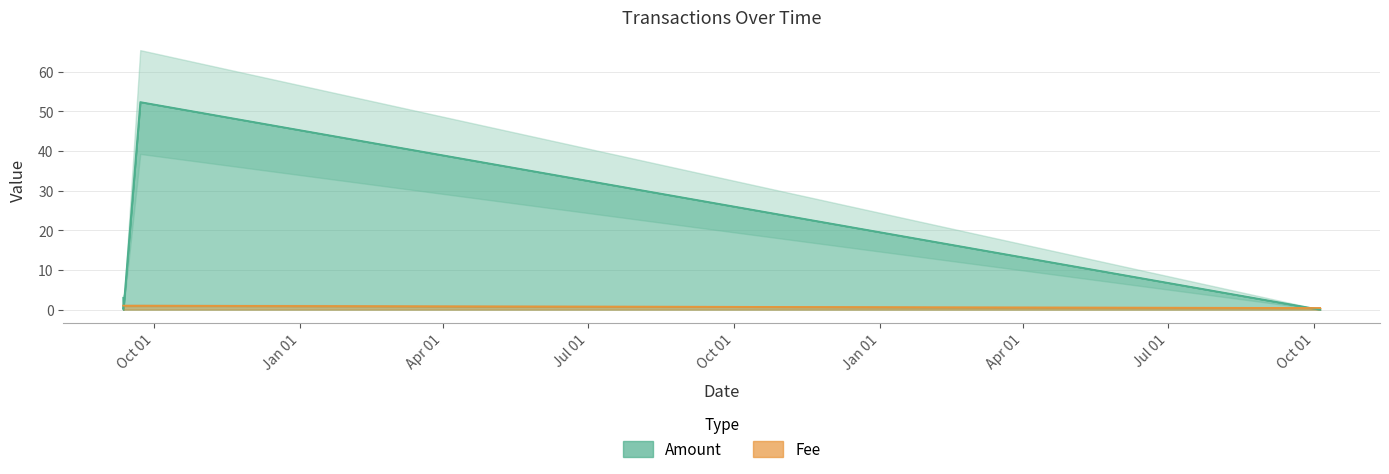

What position from the right is 2017-09-22 10:18:15?

2